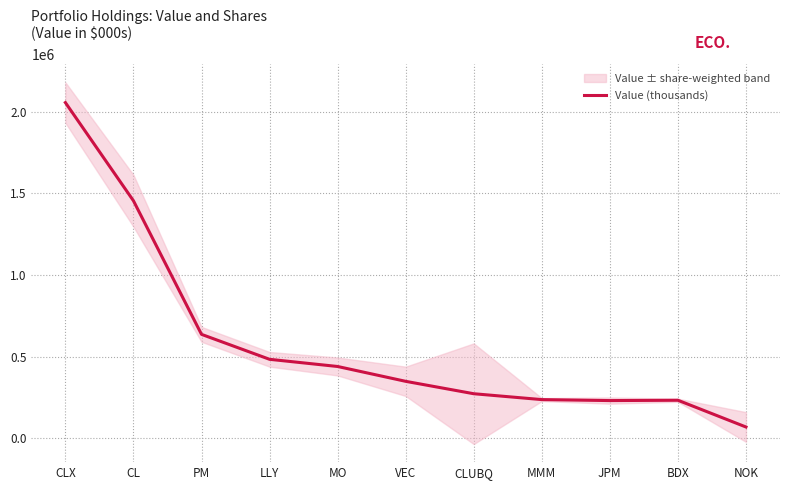

Rank the categories by value from highest to lowest.

CLX, CL, PM, LLY, MO, VEC, CLUBQ, MMM, BDX, JPM, NOK